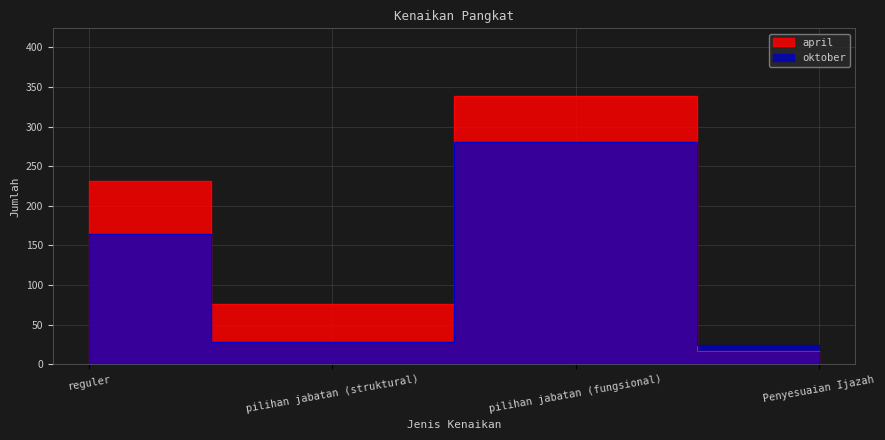

Reading right to left, what are all the values shown in this chart?

april: 17	339	76	231
oktober: 25	280	28	164